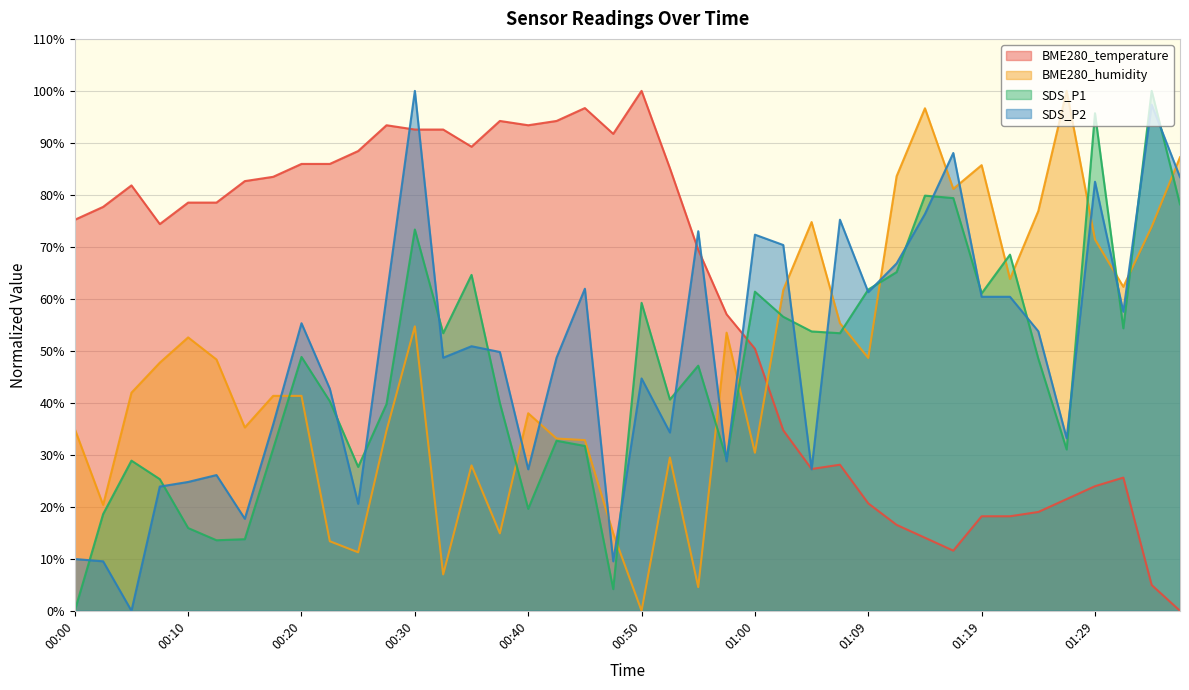

True or false: BME280_temperature and BME280_humidity cross at least once.

True